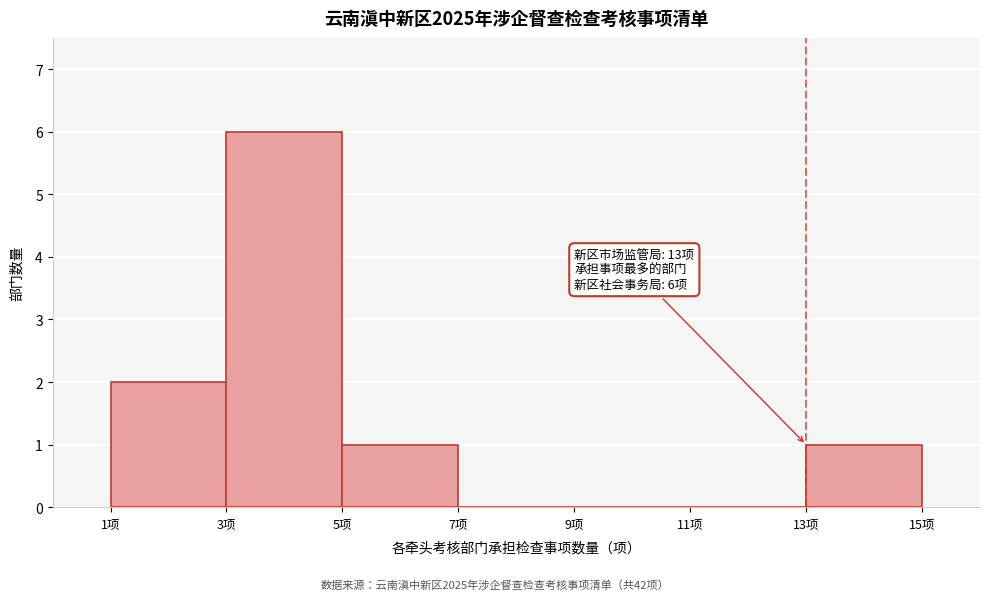

Which range on the x-axis has the tallest bar?

3 to 5